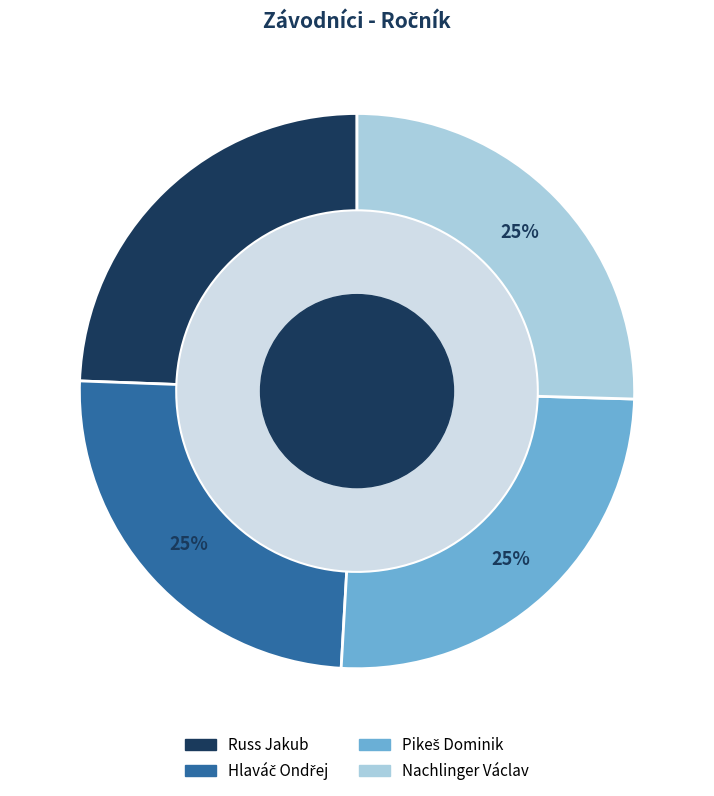

Does Nachlinger Václav represent more than half of the total?

No